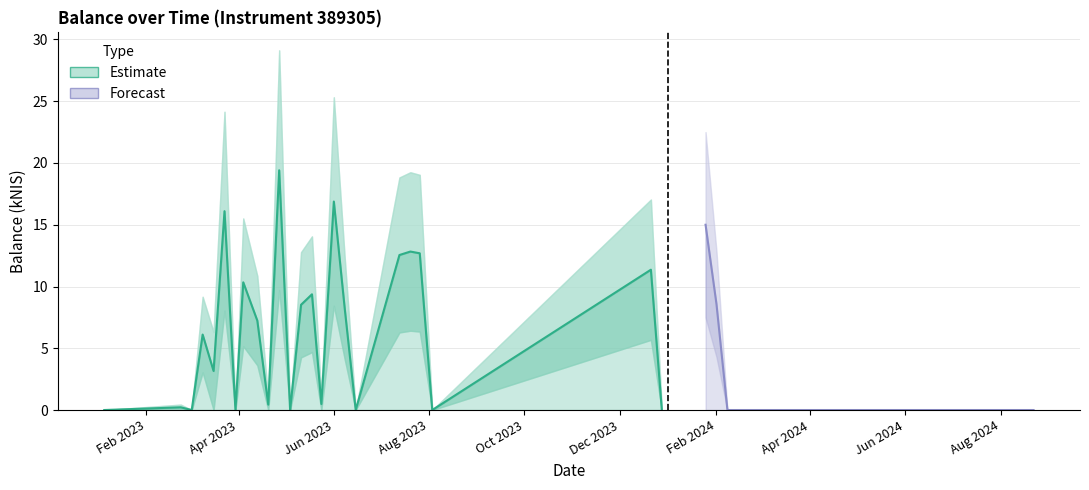

Reading right to left, extract all data points from this chart.

balance_kNIS: 0.0	0.0	8.6	15.0	0.0	11.4	0.0	12.7	12.8	12.6	0.0	8.2	16.9	0.5	9.4	8.5	0.0	19.4	0.4	7.2	10.3	0.0	16.1	3.2	6.1	0.0	0.2	0.0
balance_upper: 0.0	0.0	12.9	22.5	0.0	17.0	0.0	19.0	19.2	18.8	0.0	12.3	25.3	1.0	14.1	12.8	0.0	29.1	0.9	10.9	15.5	0.0	24.1	6.3	9.2	0.0	0.4	0.0
balance_lower: 0.0	0.0	4.3	7.5	0.0	5.7	0.0	6.3	6.4	6.3	0.0	4.1	8.4	0.0	4.7	4.3	0.0	9.7	0.0	3.6	5.2	0.0	8.1	0.0	3.0	0.0	0.0	0.0